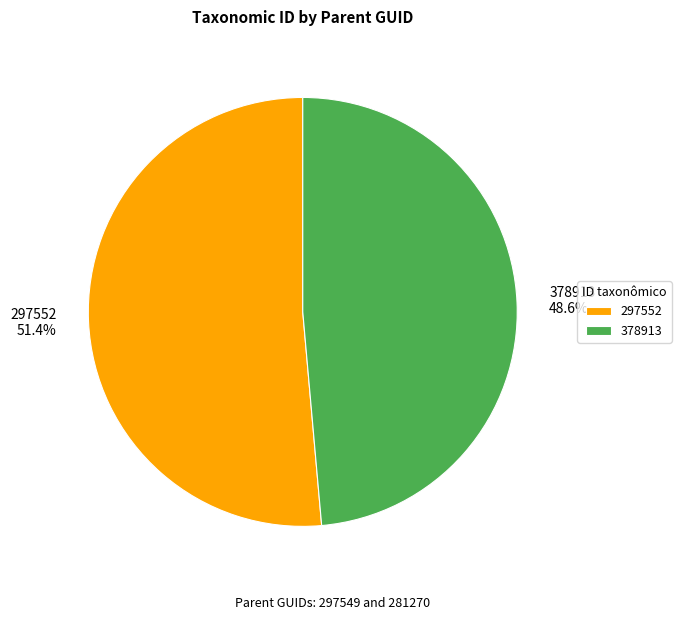

Approximately how many times larger is the value at 297552 compared to 378913?

1.1